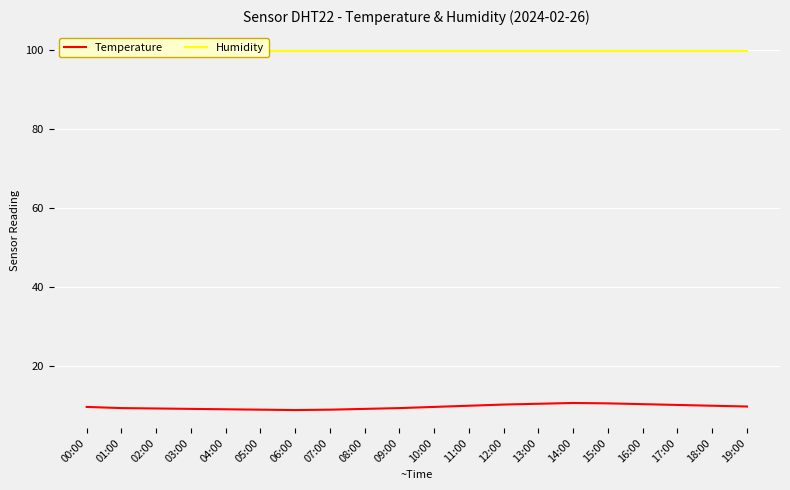

Is it true that Temperature equals 2.6 at 16:00?

False